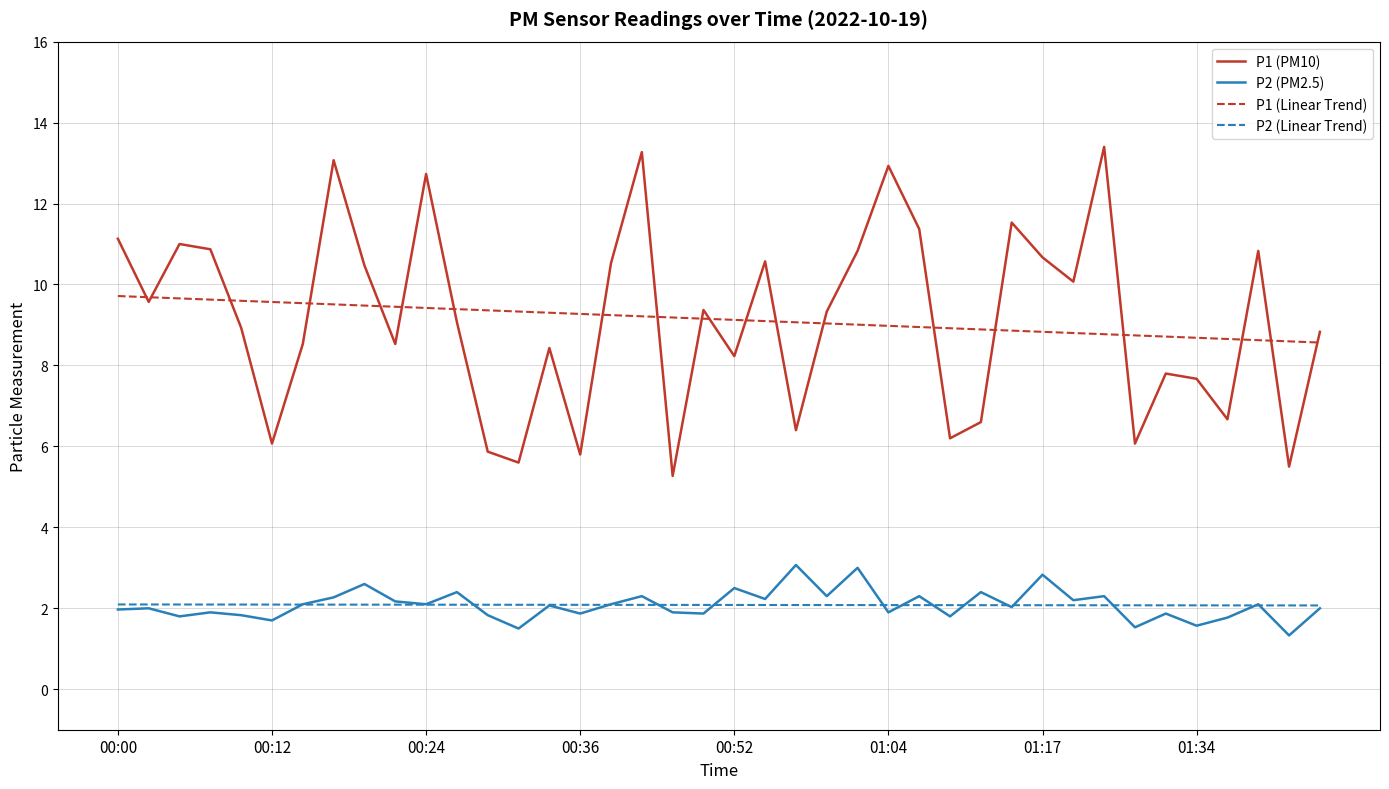

Which series has the widest spread of values?

P1 (PM10)